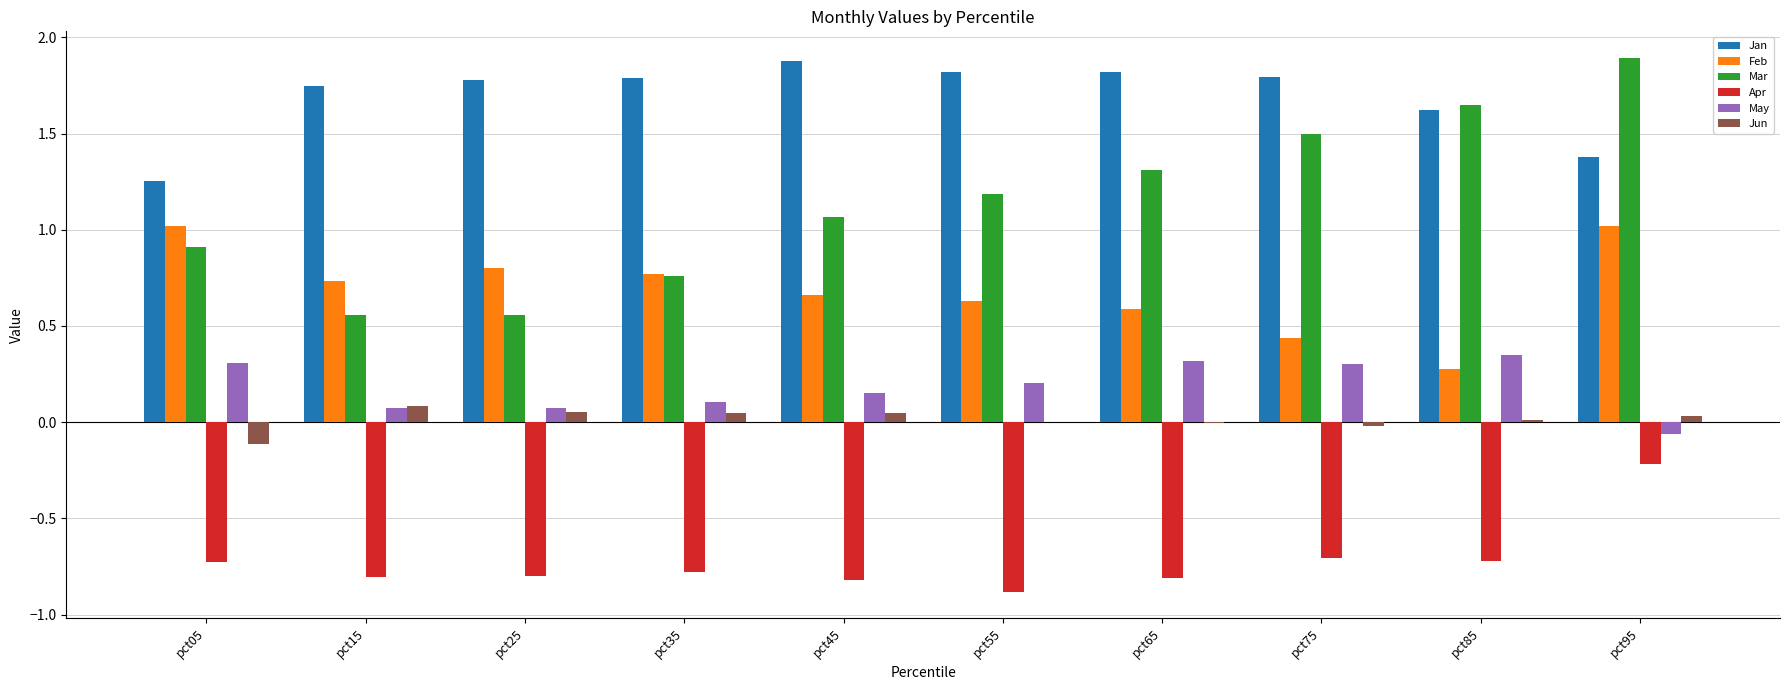

Which series has the largest total across all categories?

Jan